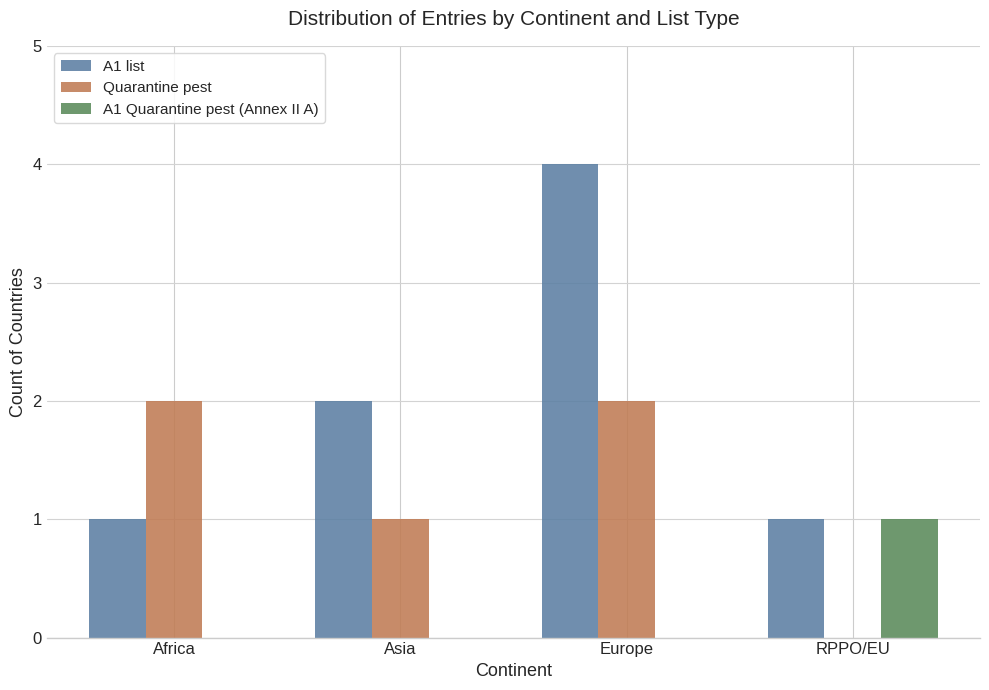

At which category is the sum across all series the highest?

Europe